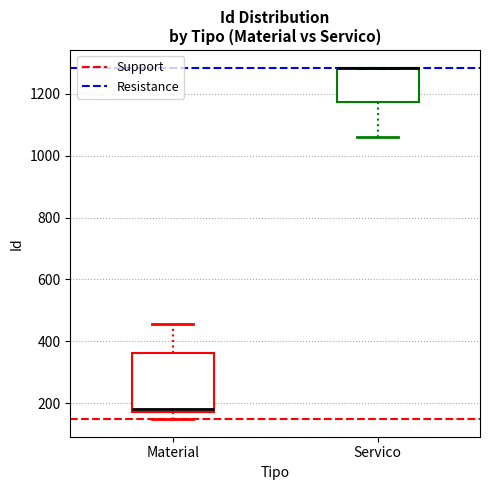

Reading left to right, transcribe this box plot: for each box, give where its median line is, the range the box spans, and where its two whiskers end, as read against the y-axis. The values are not printed on the chart, so give them approximately, as read against the axis.

Material: median 180 (just above the box's lower edge), box 180 to 360, whiskers 140 to 460
Servico: median 1280 (drawn on the box's upper edge), box 1180 to 1280, whiskers 1060 to 1280